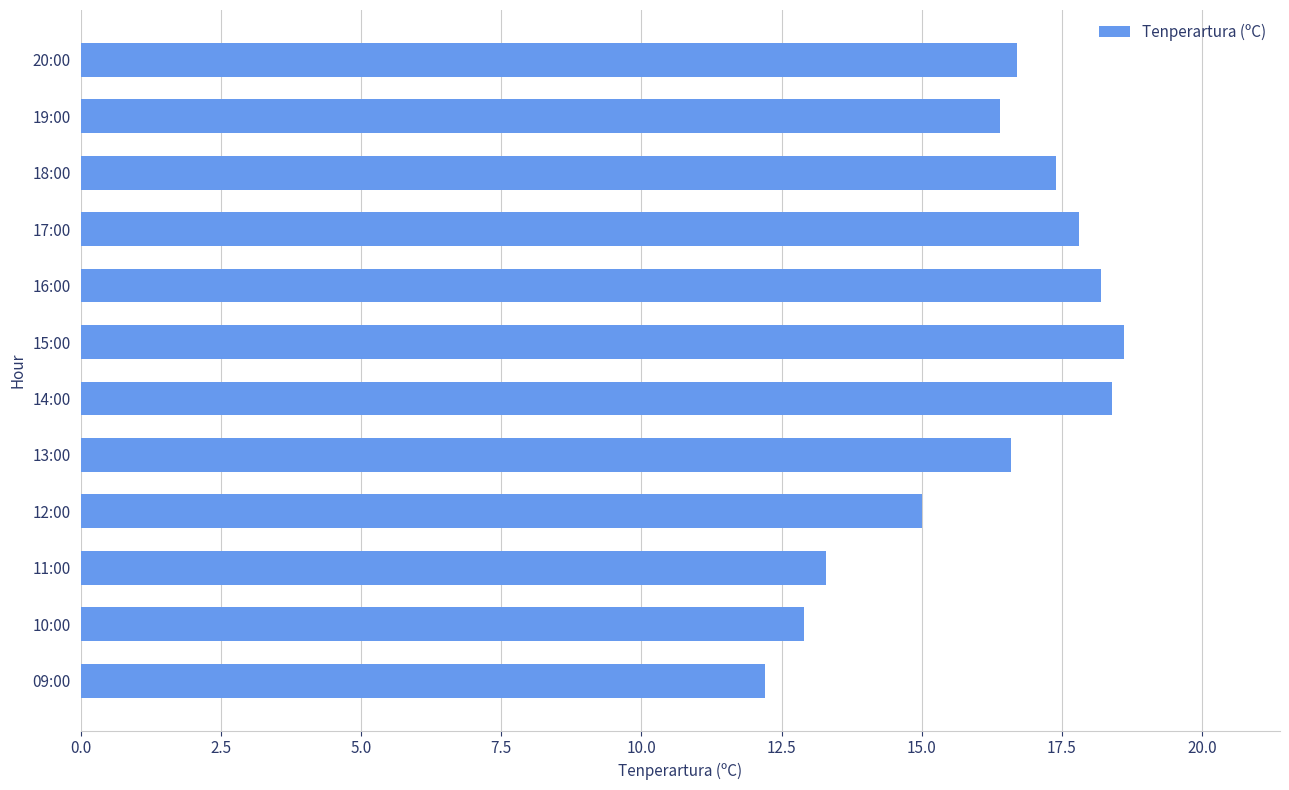

Which has a higher value, 09:00 or 13:00?

13:00